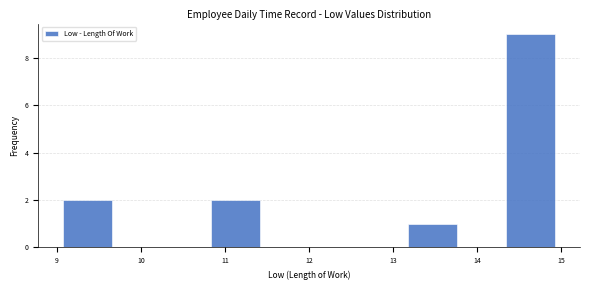

Over which range of the x-axis is the bar tallest?

14.3 to 14.9